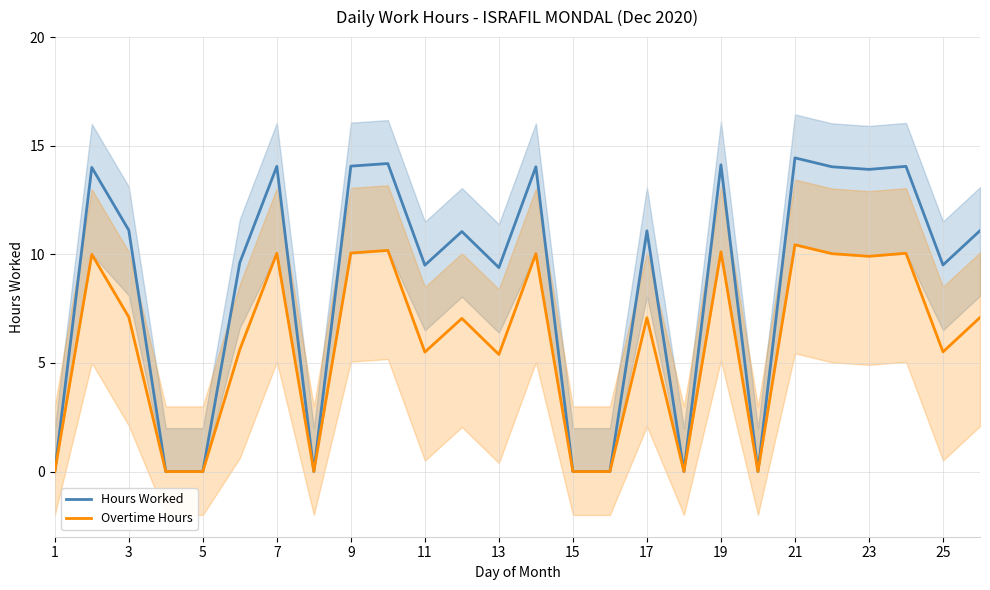

True or false: Overtime Hours and Hours Worked intersect in this chart.

False